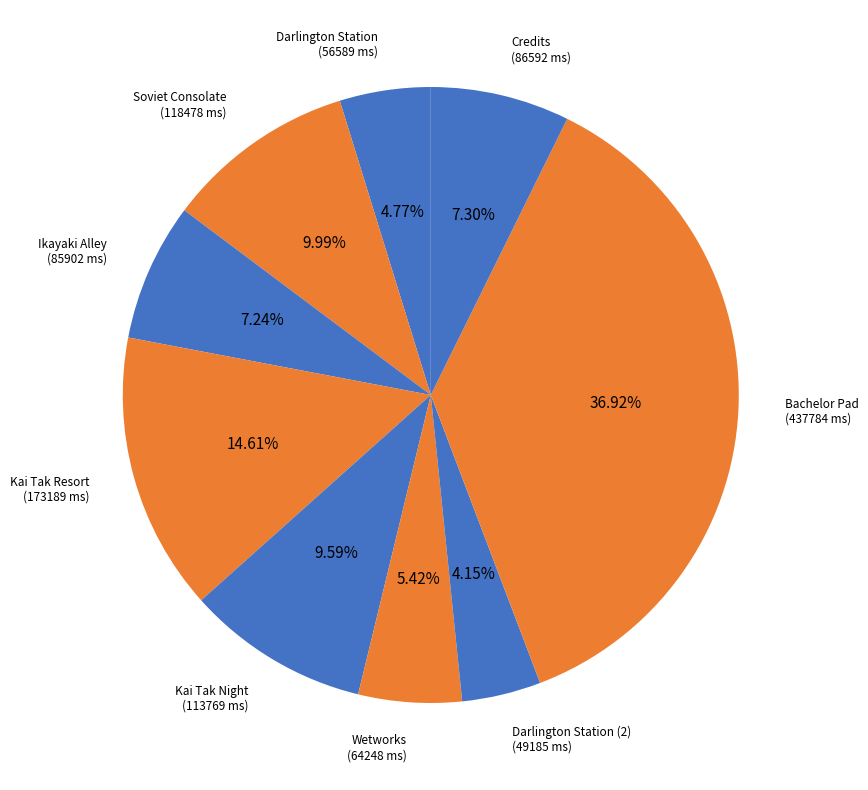

Which category has the smallest portion of the pie?

Darlington Station (2)